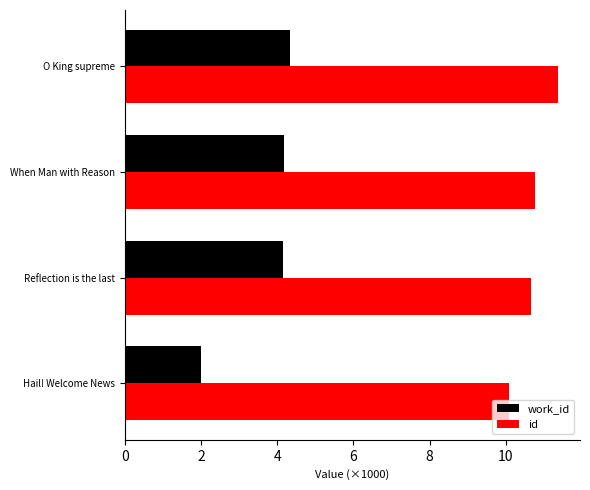

What is the value of the id bar at the 4th from the left?

11.4